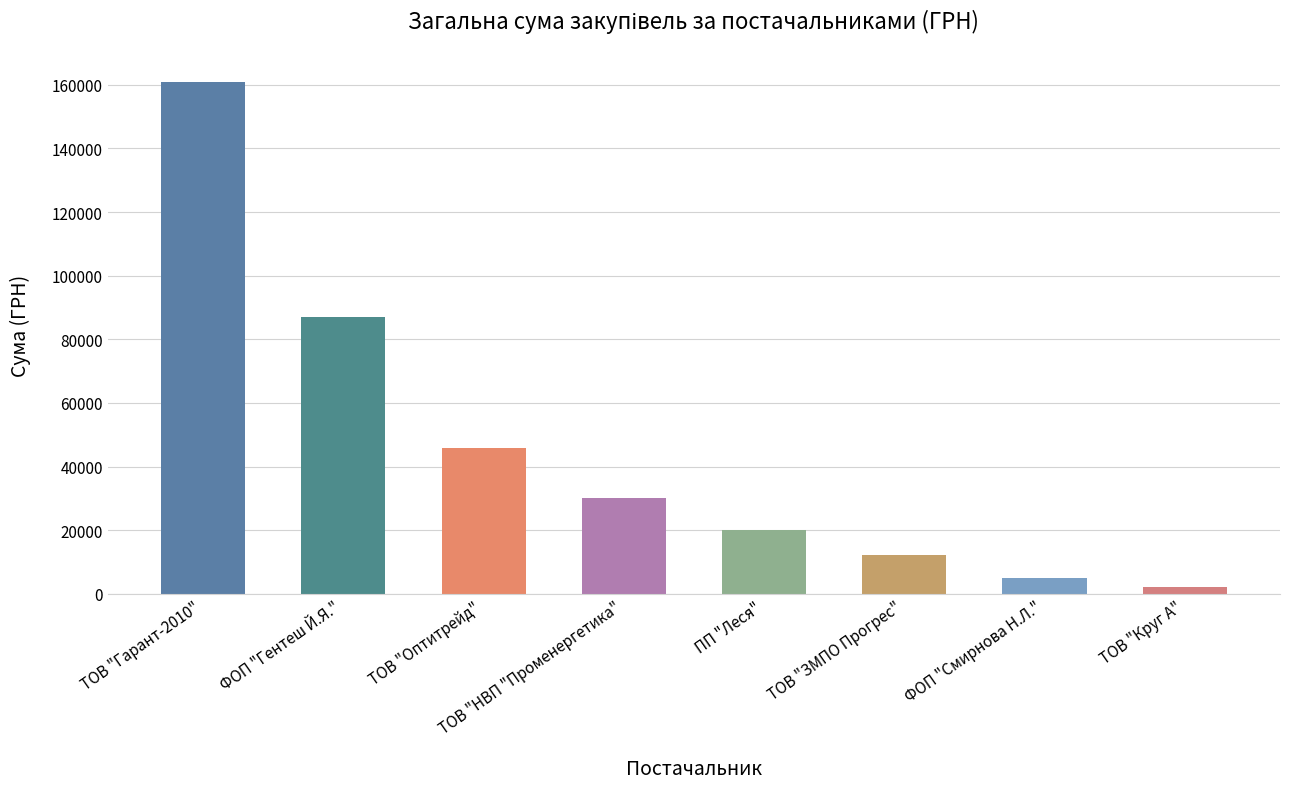

What position from the right is ТОВ "Круг А"?

1